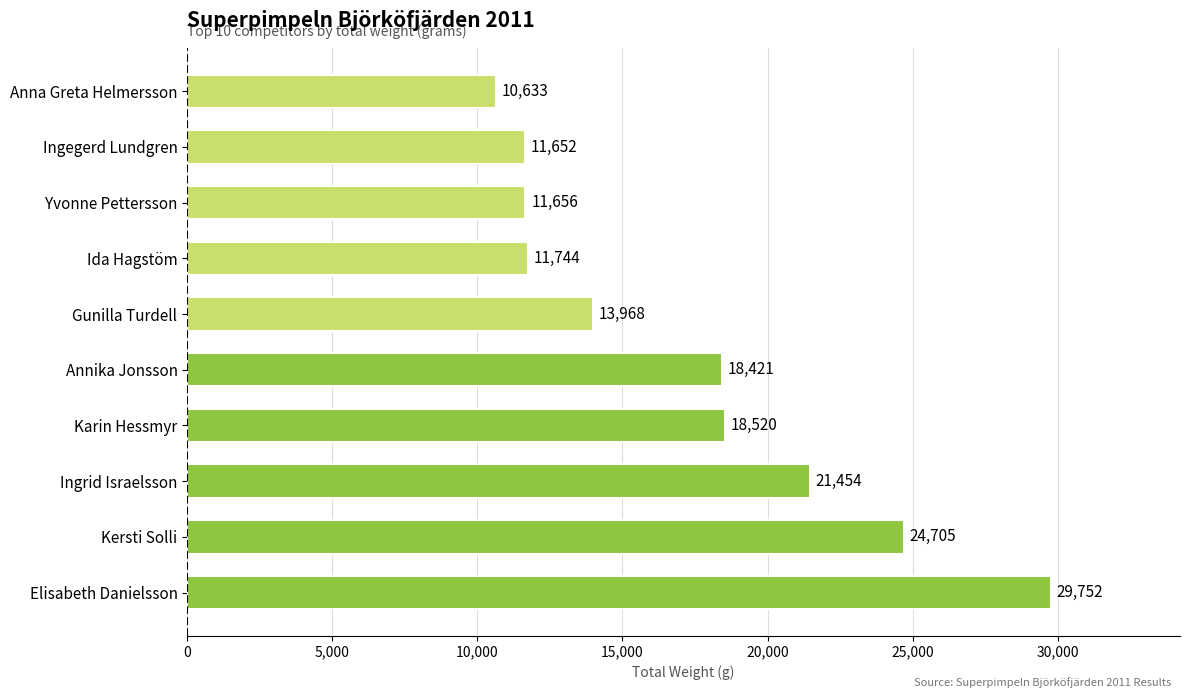

The chart shows a value of 24705 at Kersti Solli. True or false?

True